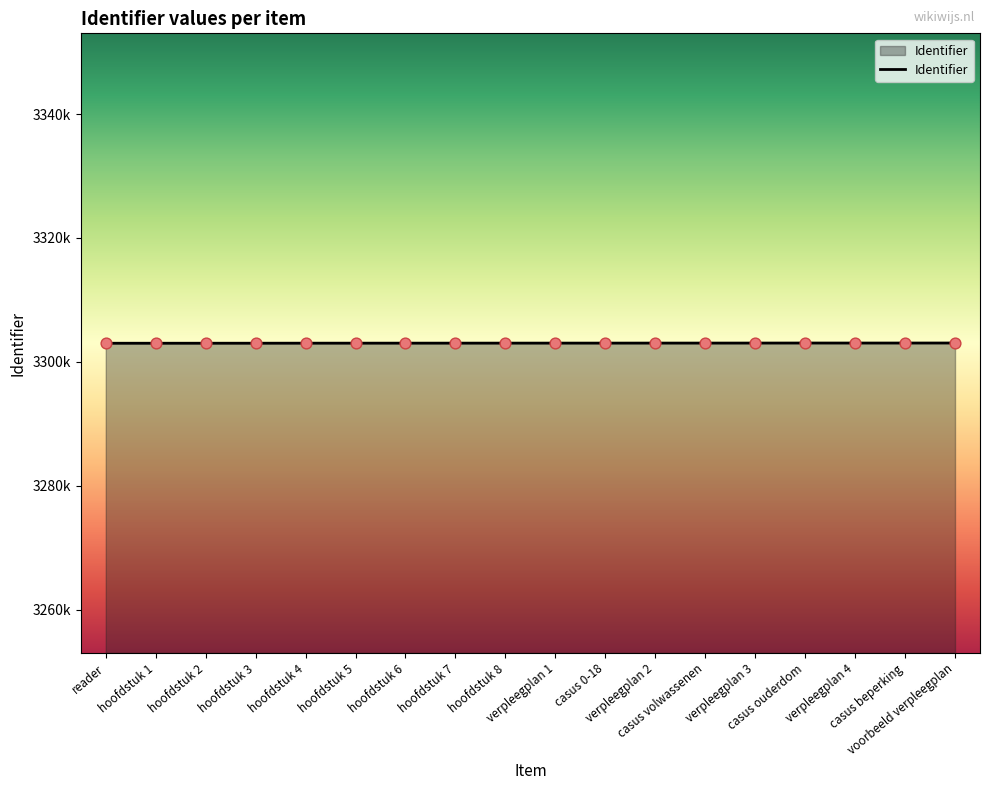

What is the ratio of the value at verpleegplan 2 to the value at hoofdstuk 1?

1.0